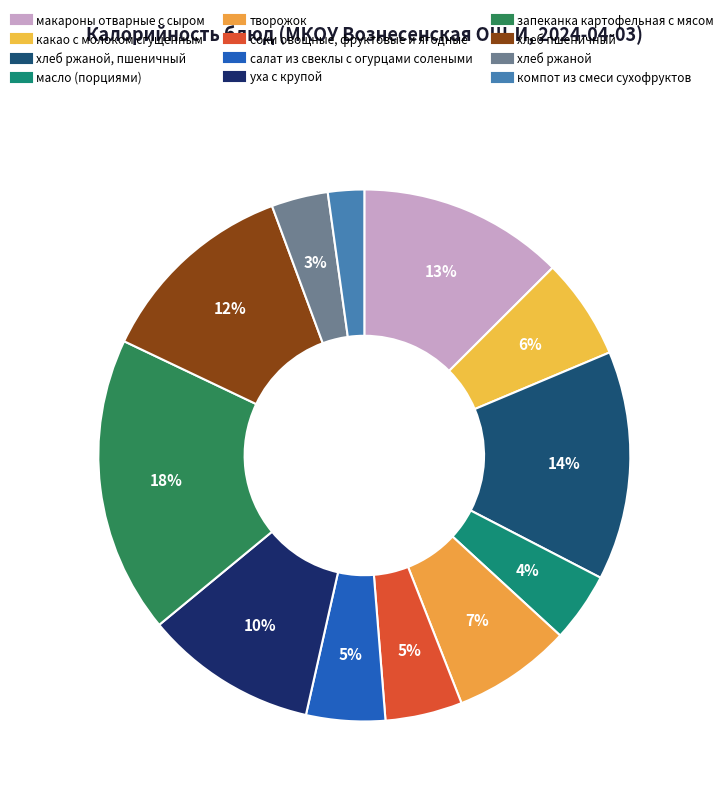

How many slices are in this pie chart?

12